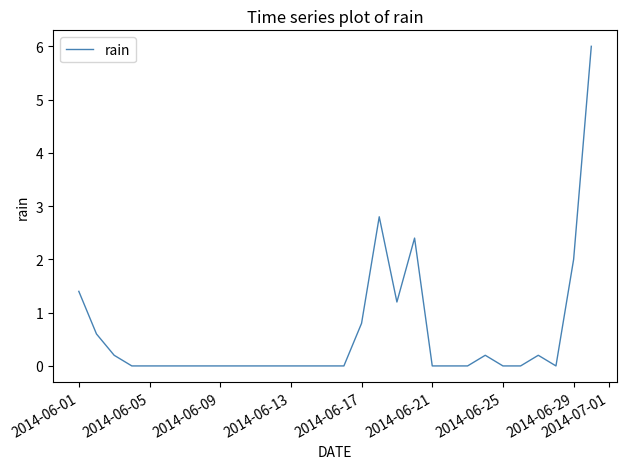

What is the difference between the maximum and minimum values?

6.0